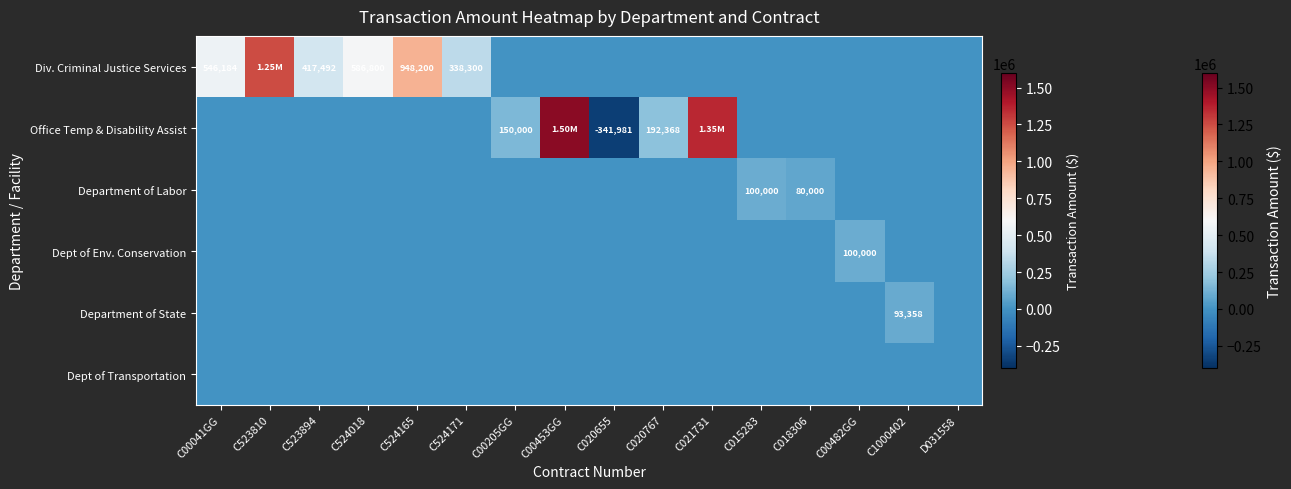

What is the spread (max minus min) of values at C020767?

192368